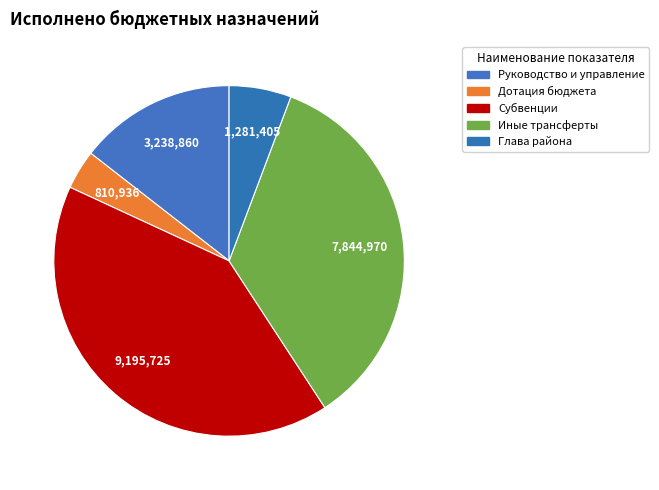

Count the number of slices in the pie.

5